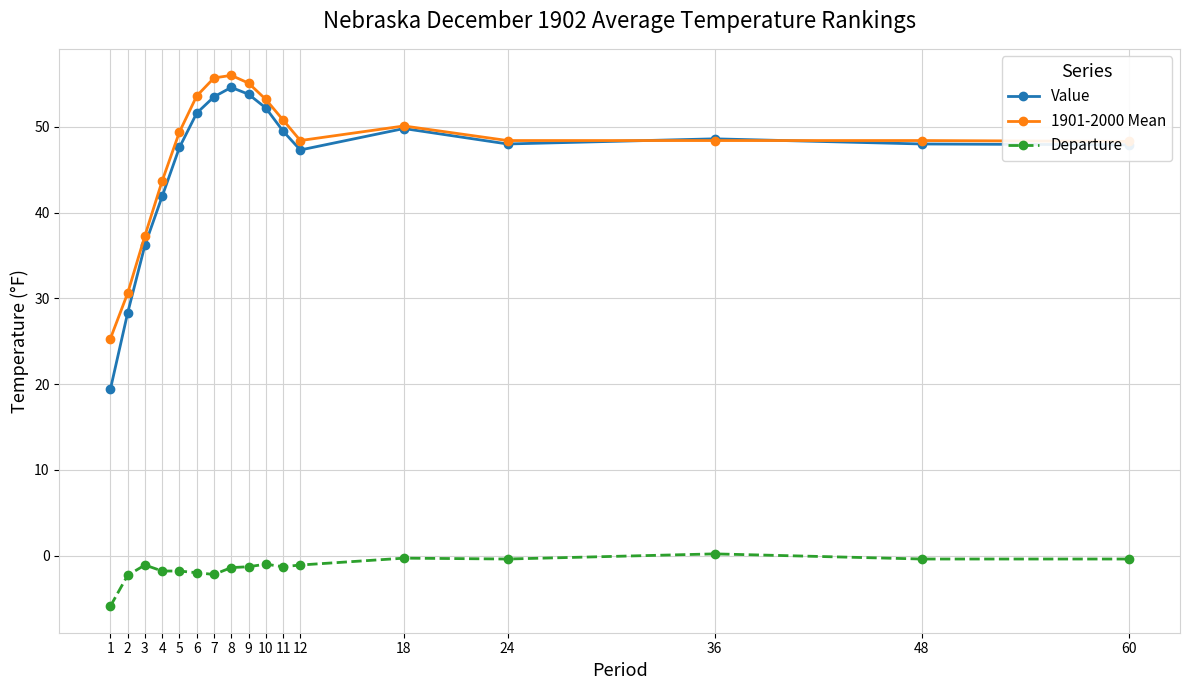

Which series has the largest range (max minus min)?

Value